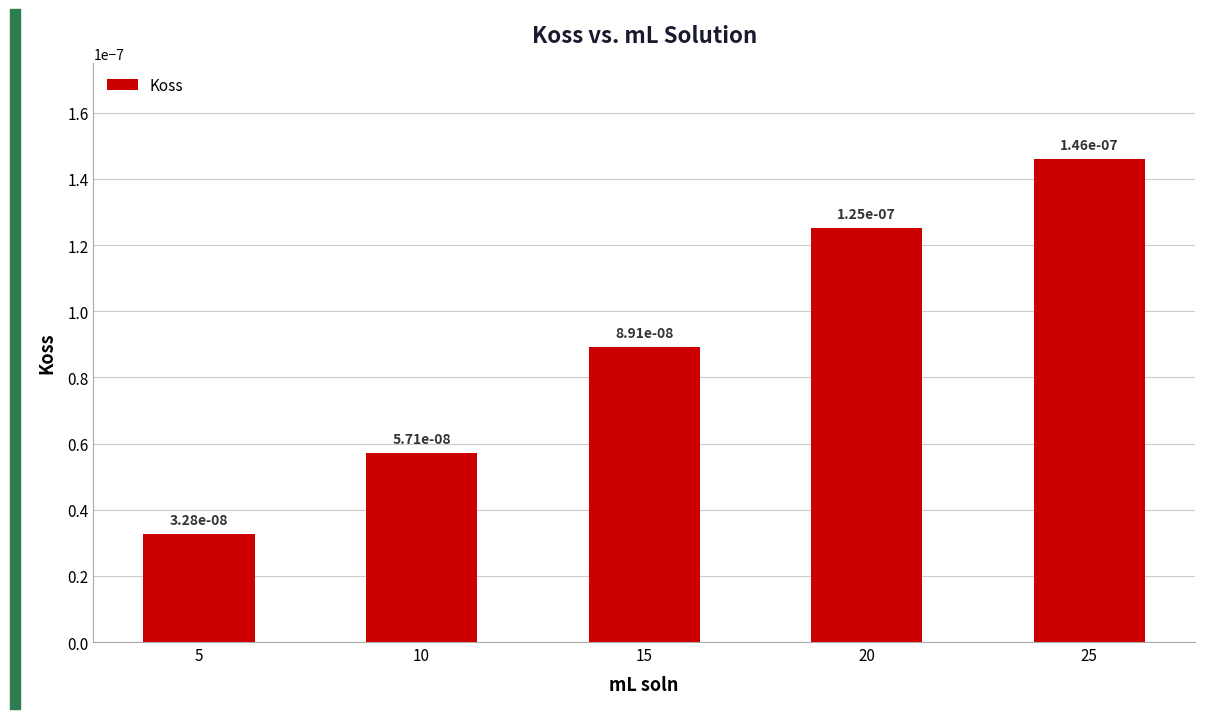

How many values are between 0 and 1?

5